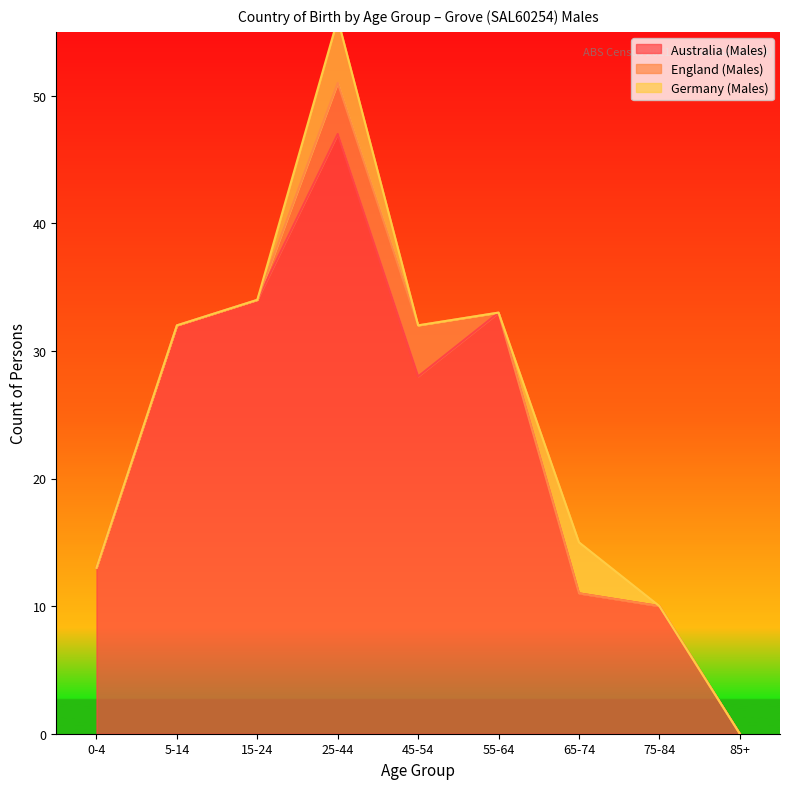

Rank the series at 5-14 from highest to lowest value.

Australia (Males), England (Males), Germany (Males)